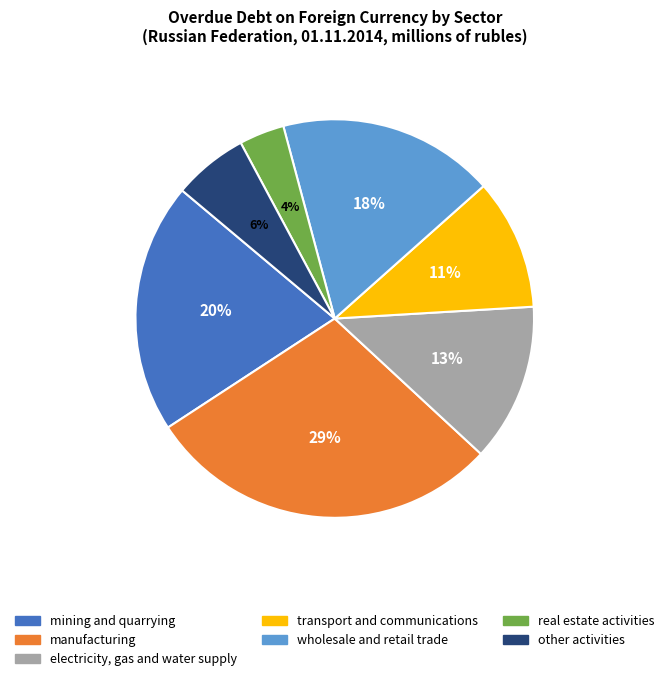

What percentage is the transport and communications slice, to the nearest percent?

11%